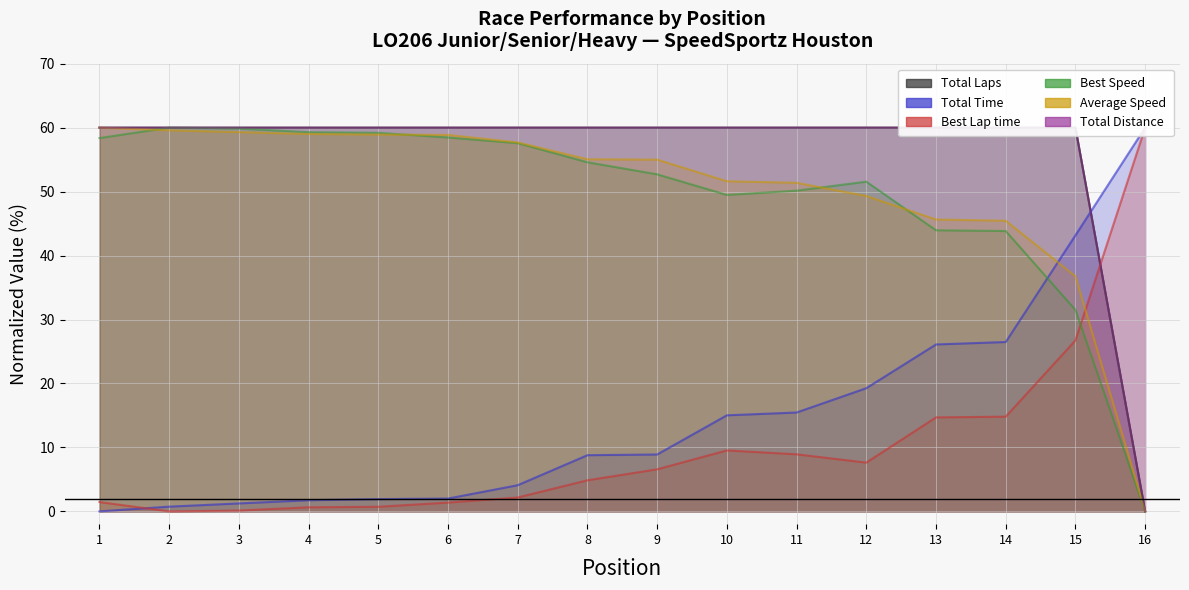

What are all the series names shown in the legend?

Total Laps, Total Time, Best Lap time, Best Speed, Average Speed, Total Distance